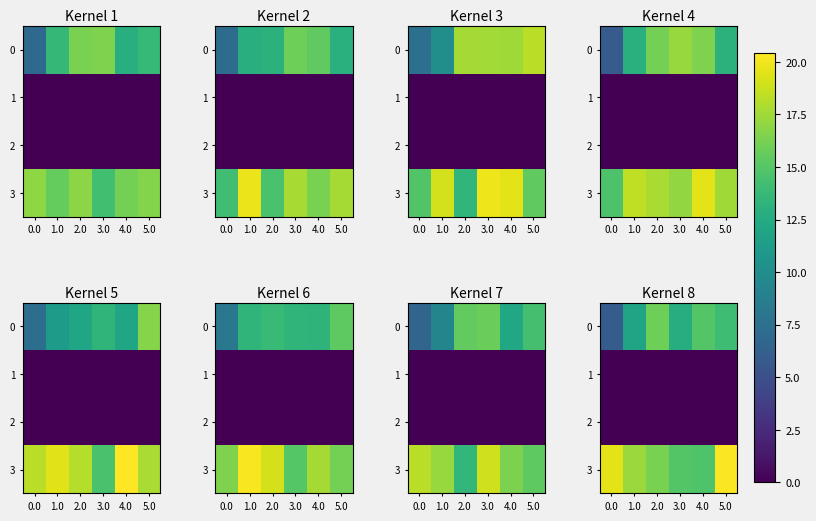

What is the difference between the 0 values at 4.0 and 1.0?

3.0